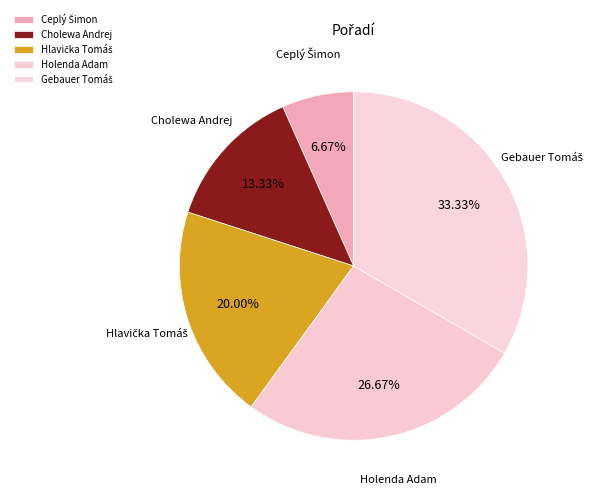

To the nearest percent, what portion does Cholewa Andrej represent?

13%